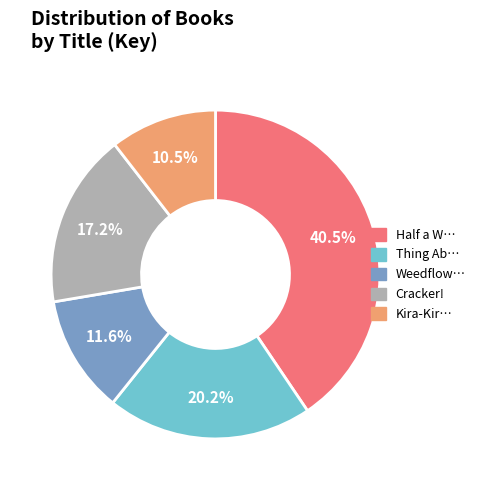

To the nearest percent, what is the average slice percentage?

20%